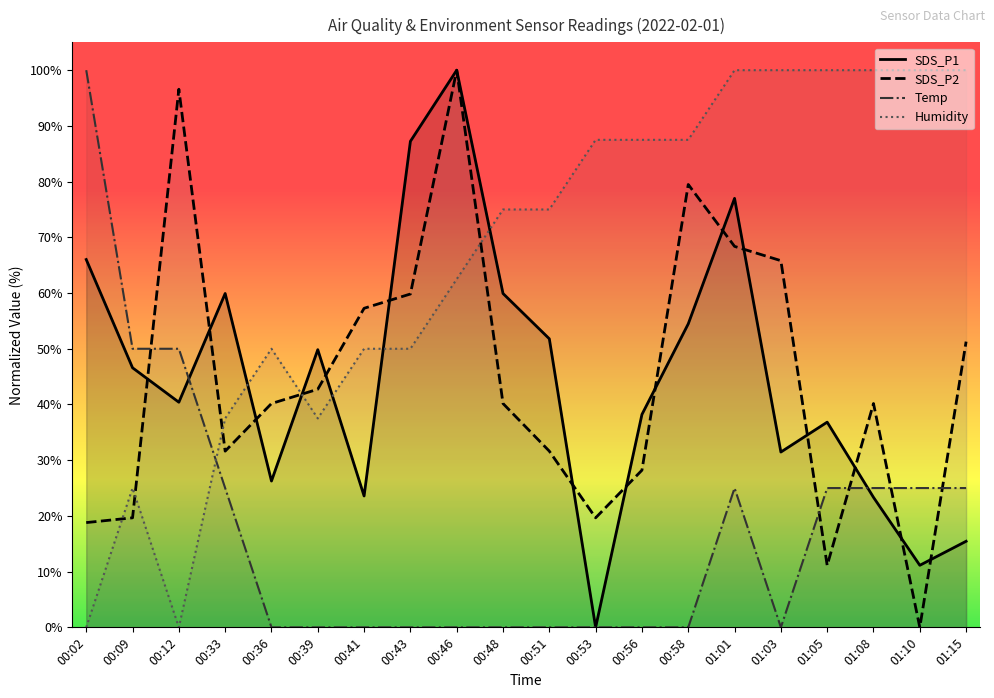

Which series has the widest spread of values?

SDS_P1